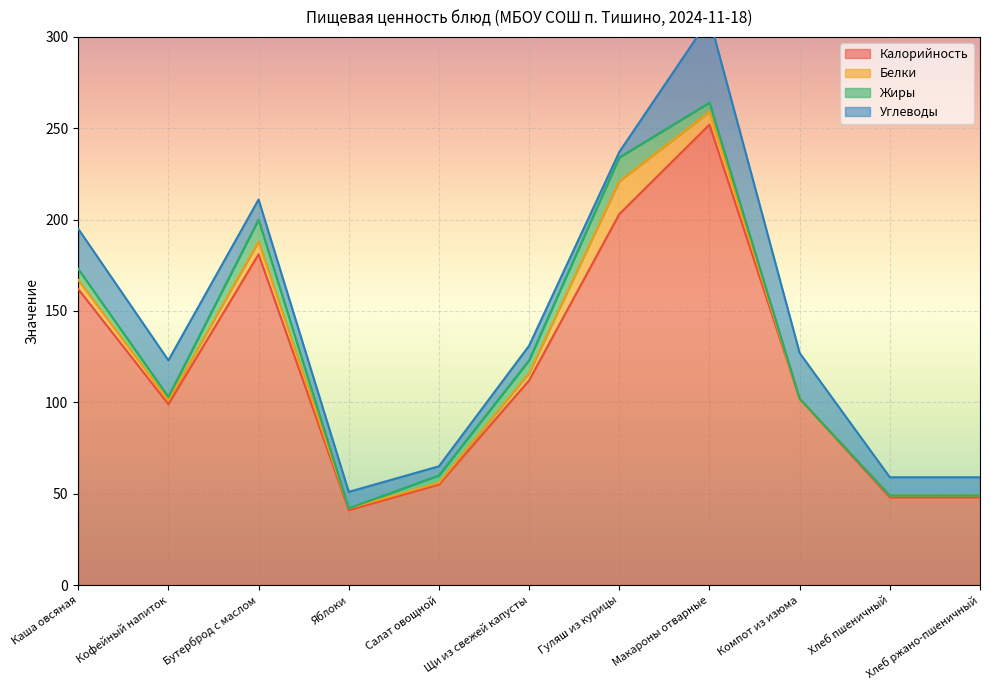

True or false: Углеводы has a value of 11 at Бутерброд с маслом.

True